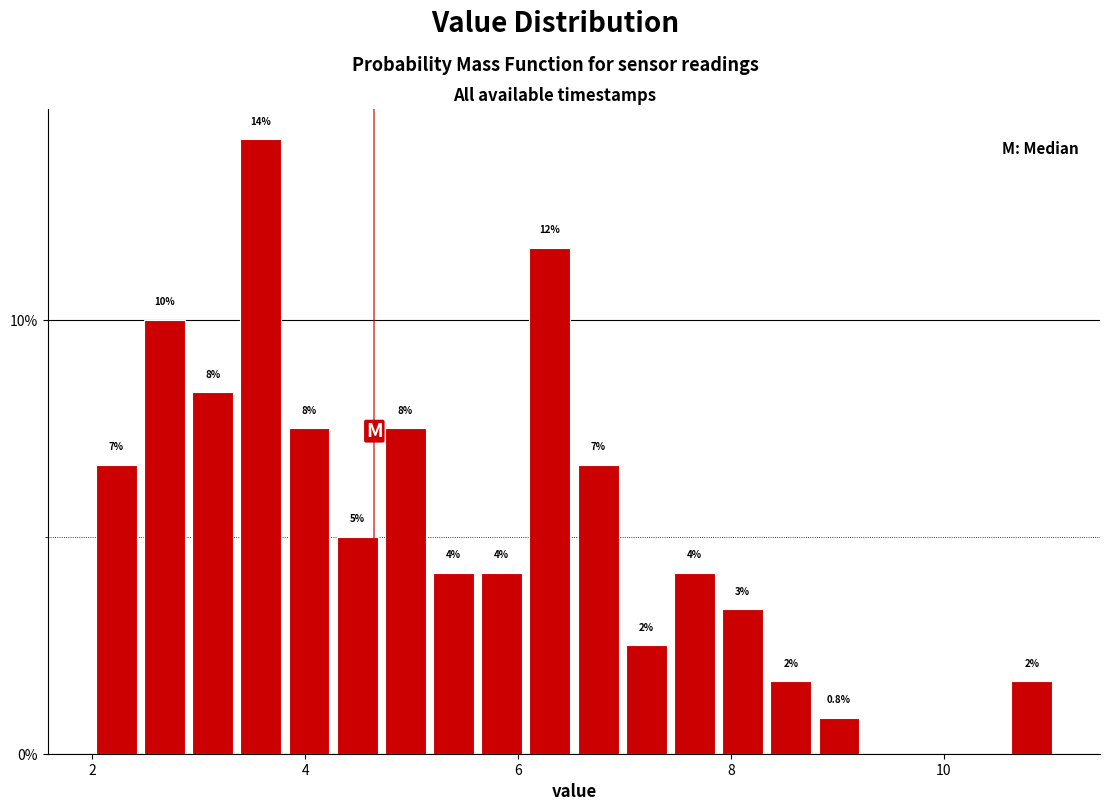

Read against the x-axis, roughly where is the centre of the tallest bar?

3.6